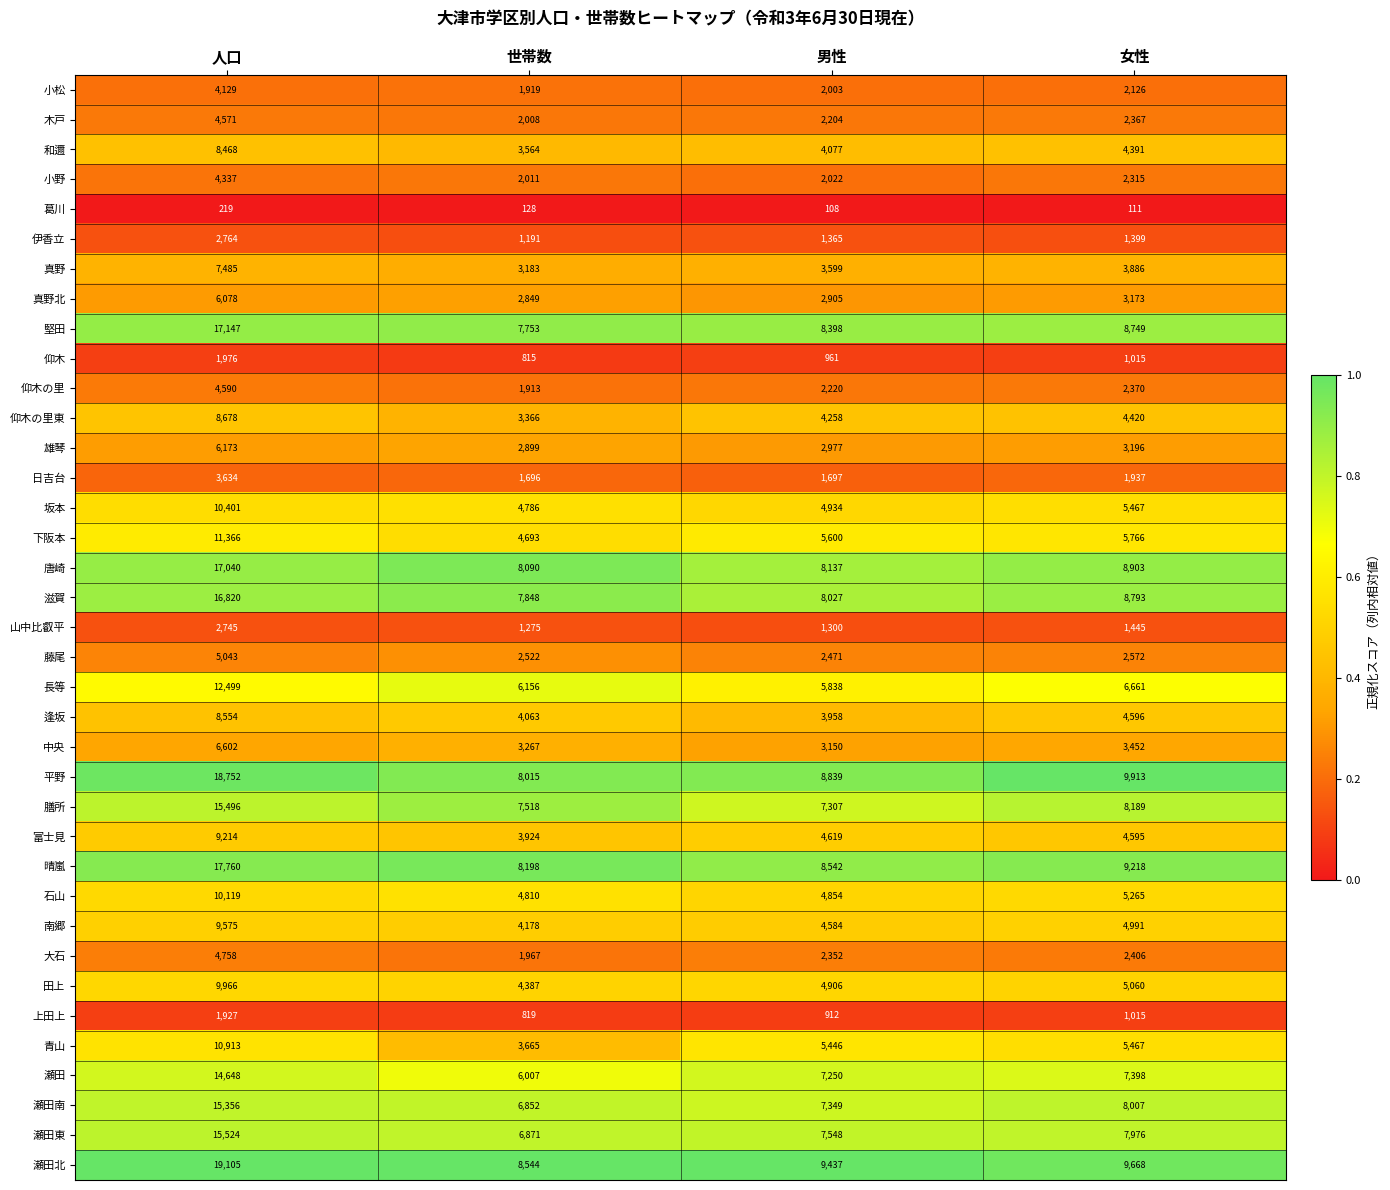

What is the total value across all series at 男性?

166154